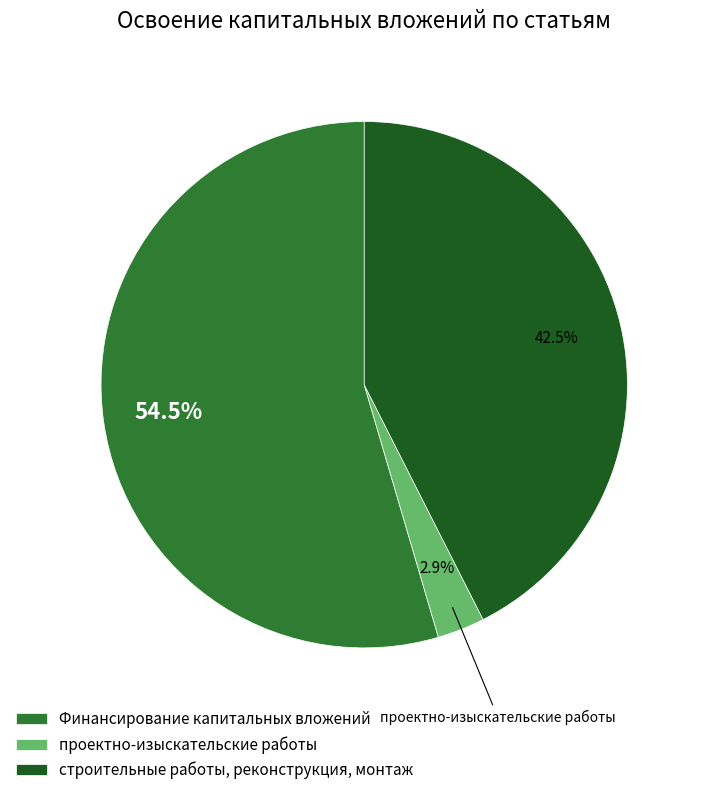

Between проектно-изыскательские работы and Финансирование капитальных вложений, which is larger?

Финансирование капитальных вложений